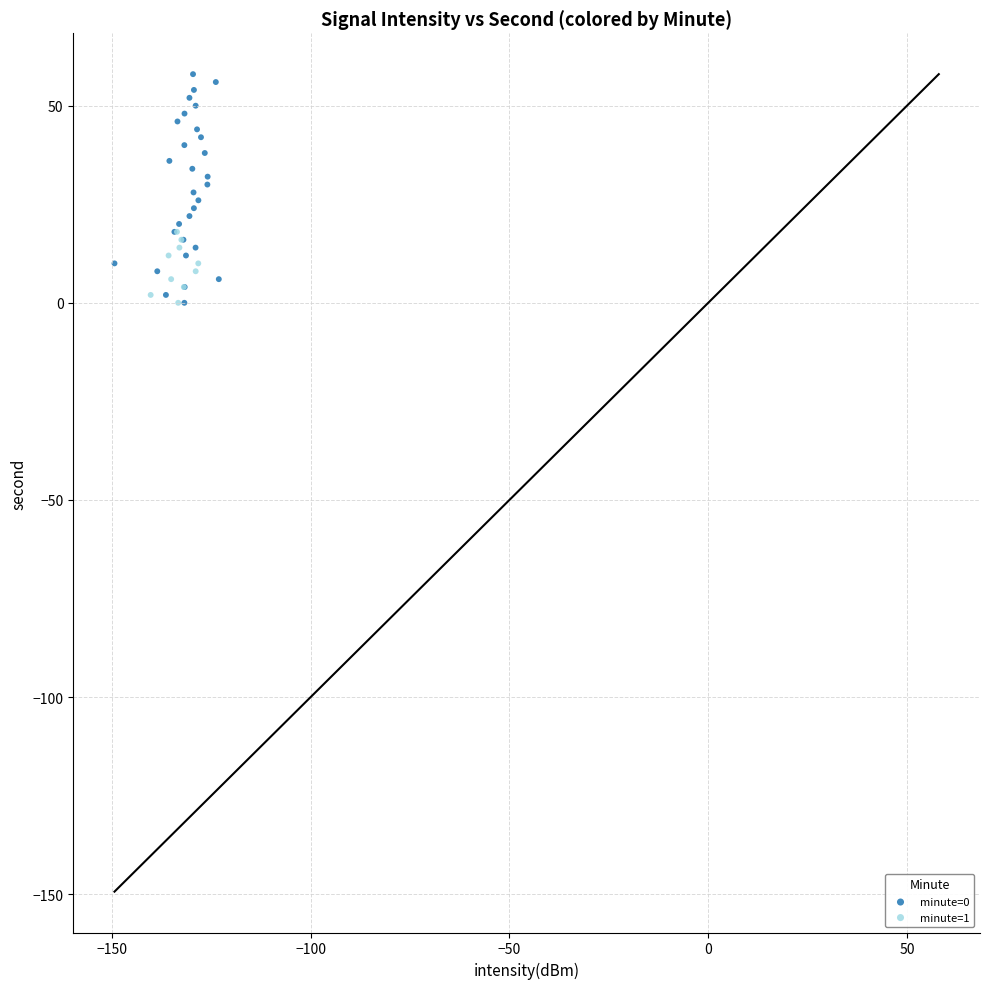

Which series reaches the maximum Y coordinate?

minute=0